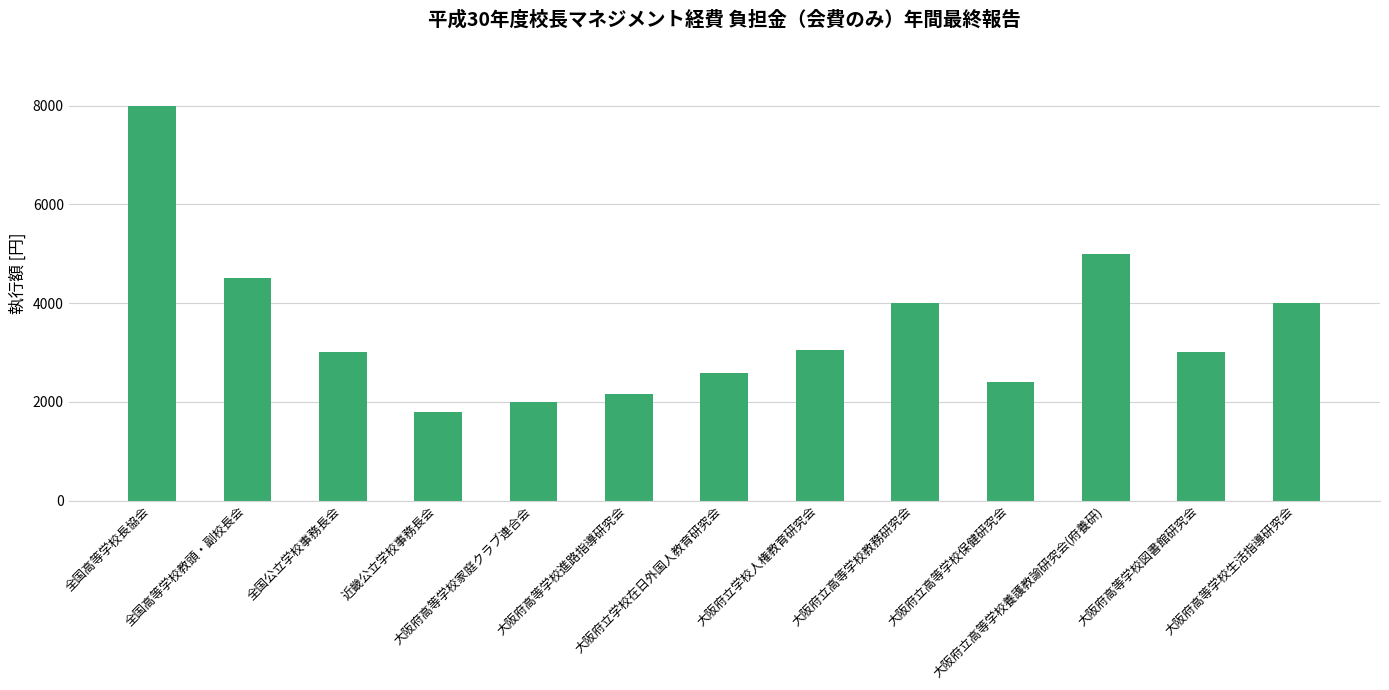

Read the value at 全国公立学校事務長会, to the nearest 50.

3000